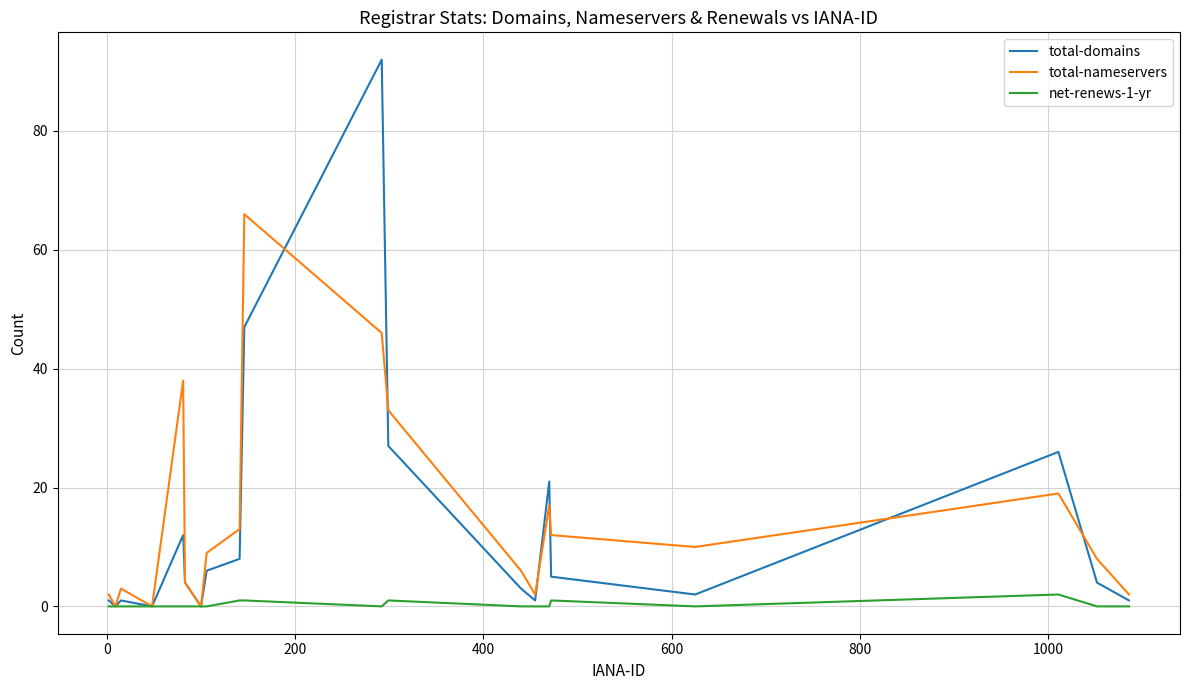

Rank the series by their maximum value, from lowest to highest.

net-renews-1-yr, total-nameservers, total-domains